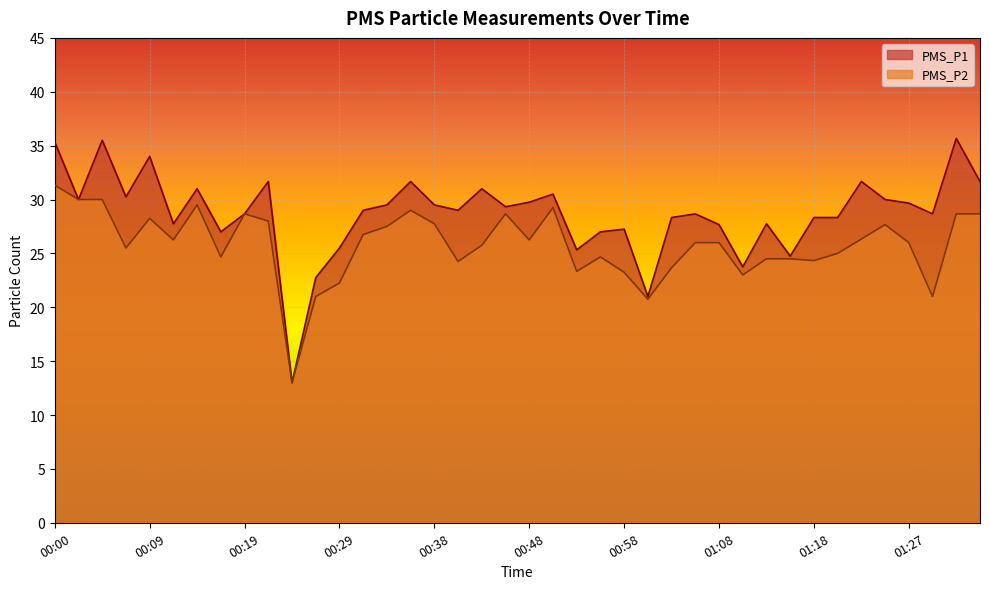

Which series changed the most between 00:41 and 01:08?

PMS_P2